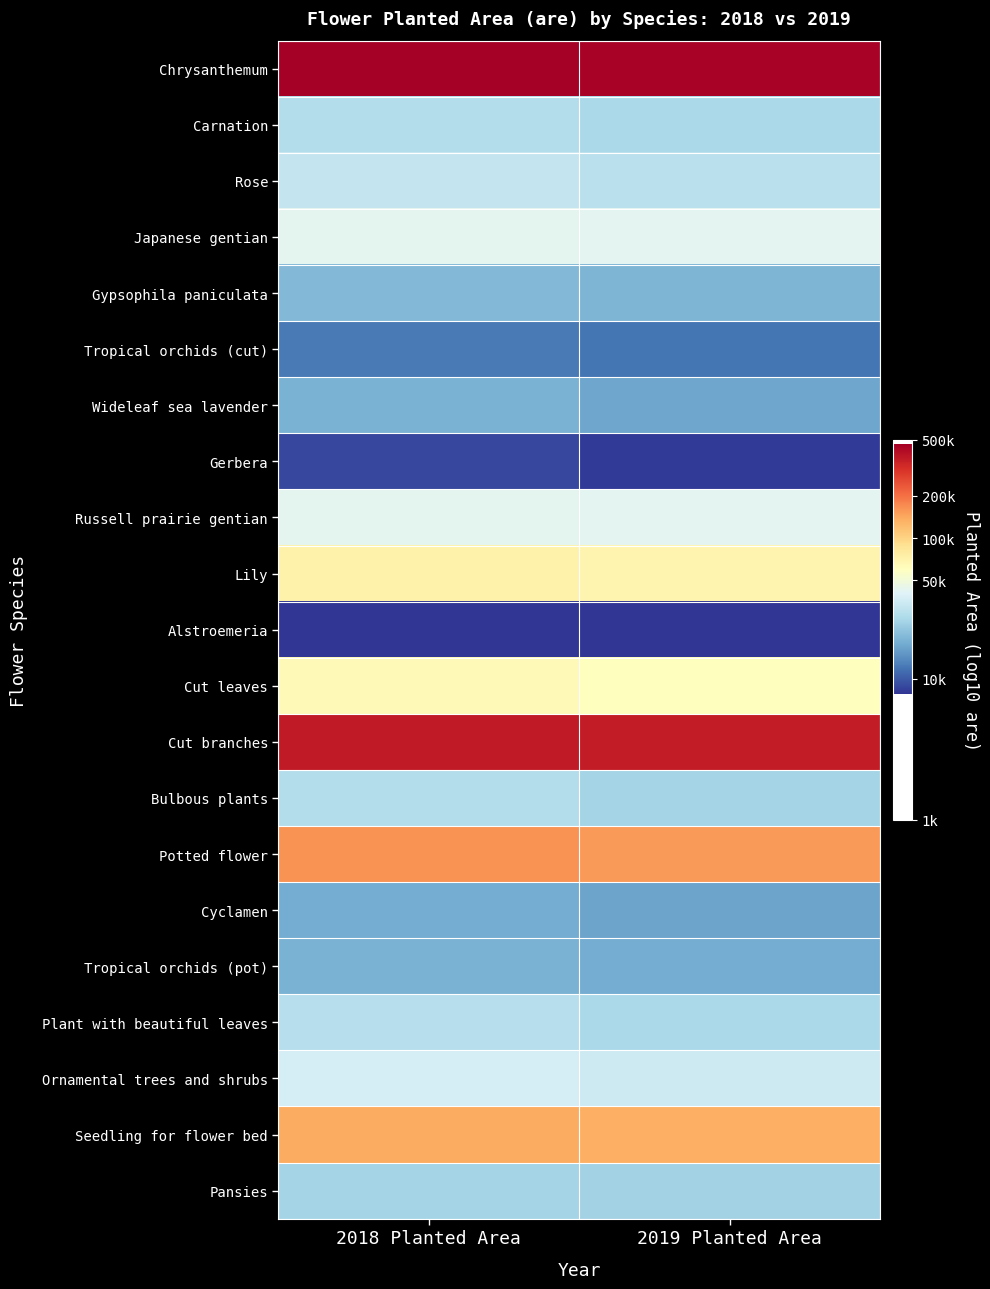

Reading right to left, what are all the values shown in this chart?

Chrysanthemum: 2019 Planted Area=5.7	2018 Planted Area=5.7
Carnation: 2019 Planted Area=4.4	2018 Planted Area=4.5
Rose: 2019 Planted Area=4.5	2018 Planted Area=4.5
Japanese gentian: 2019 Planted Area=4.6	2018 Planted Area=4.6
Gypsophila paniculata: 2019 Planted Area=4.3	2018 Planted Area=4.3
Tropical orchids (cut): 2019 Planted Area=4.1	2018 Planted Area=4.1
Wideleaf sea lavender: 2019 Planted Area=4.2	2018 Planted Area=4.3
Gerbera: 2019 Planted Area=3.9	2018 Planted Area=3.9
Russell prairie gentian: 2019 Planted Area=4.6	2018 Planted Area=4.6
Lily: 2019 Planted Area=4.8	2018 Planted Area=4.9
Alstroemeria: 2019 Planted Area=3.9	2018 Planted Area=3.9
Cut leaves: 2019 Planted Area=4.8	2018 Planted Area=4.8
Cut branches: 2019 Planted Area=5.6	2018 Planted Area=5.6
Bulbous plants: 2019 Planted Area=4.4	2018 Planted Area=4.5
Potted flower: 2019 Planted Area=5.2	2018 Planted Area=5.2
Cyclamen: 2019 Planted Area=4.2	2018 Planted Area=4.2
Tropical orchids (pot): 2019 Planted Area=4.3	2018 Planted Area=4.3
Plant with beautiful leaves: 2019 Planted Area=4.4	2018 Planted Area=4.5
Ornamental trees and shrubs: 2019 Planted Area=4.5	2018 Planted Area=4.6
Seedling for flower bed: 2019 Planted Area=5.1	2018 Planted Area=5.1
Pansies: 2019 Planted Area=4.4	2018 Planted Area=4.4